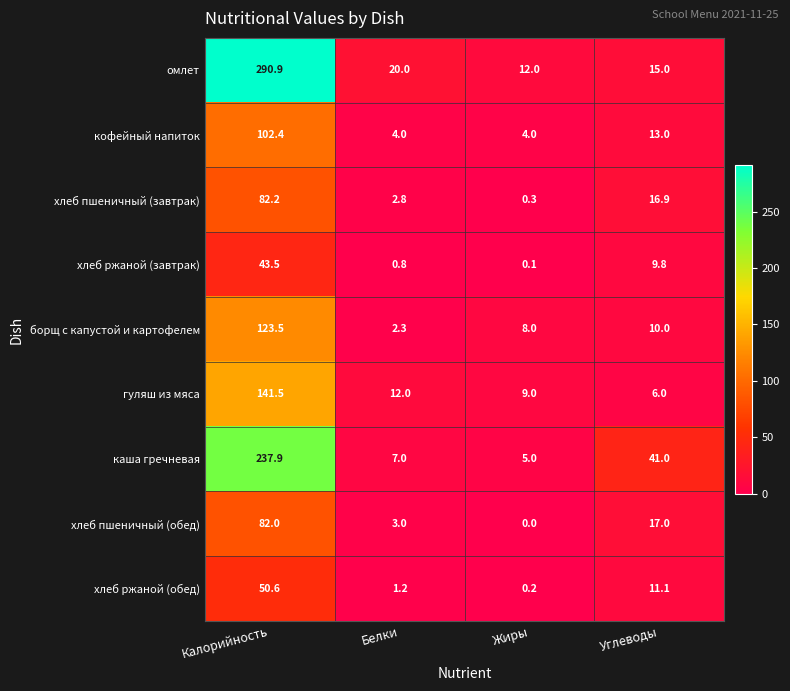

What is the average value of the гуляш из мяса series?

42.1